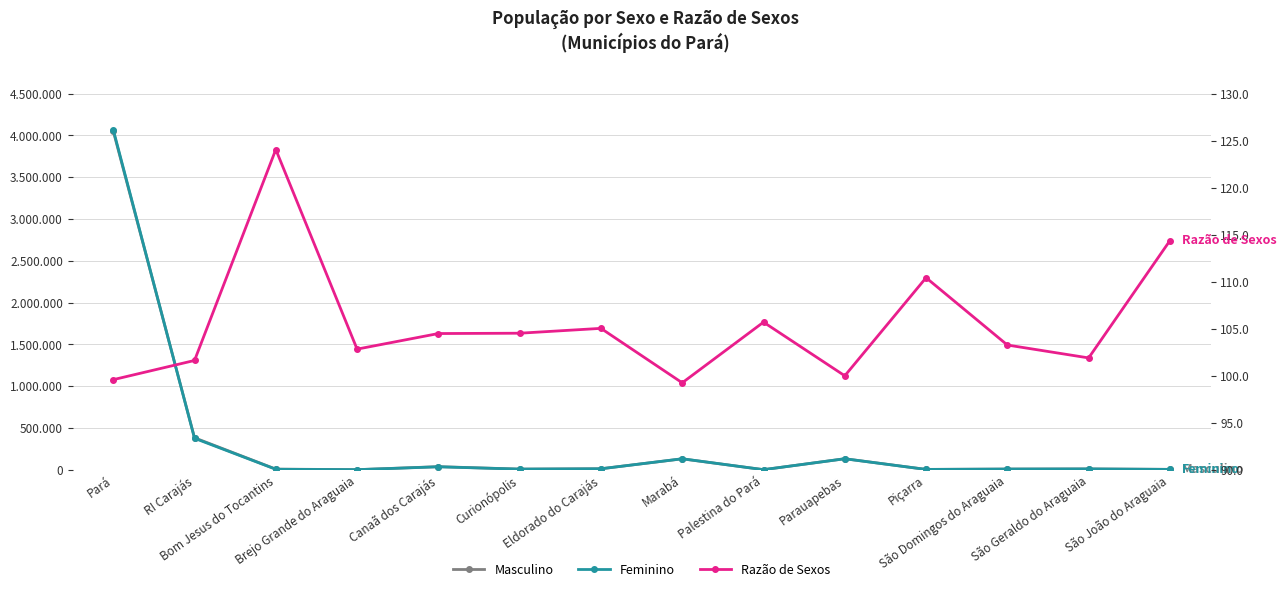

True or false: Masculino and Razão de Sexos intersect in this chart.

False